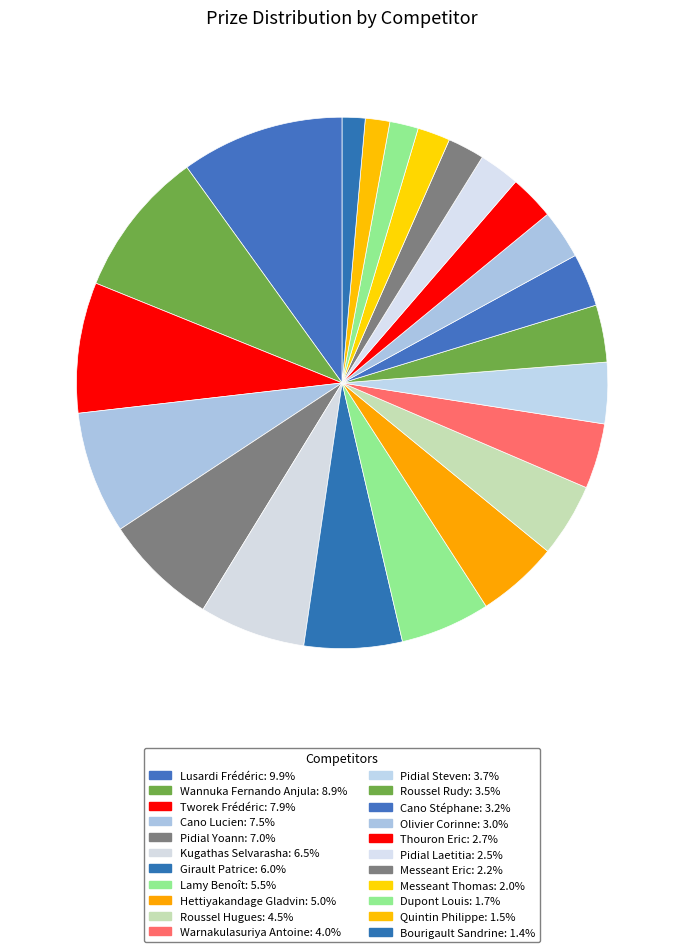

To the nearest percent, what portion does Messeant Thomas represent?

2%